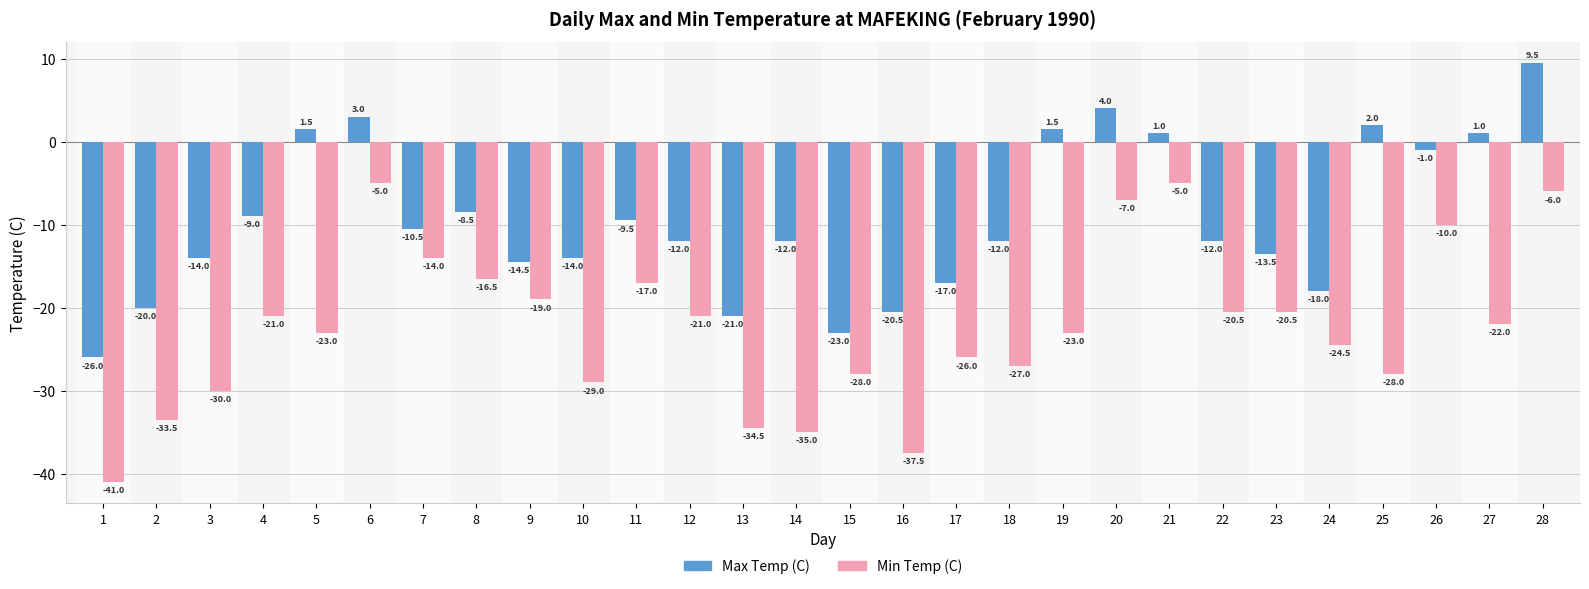

What is the total value across all series at 10?

-43.0